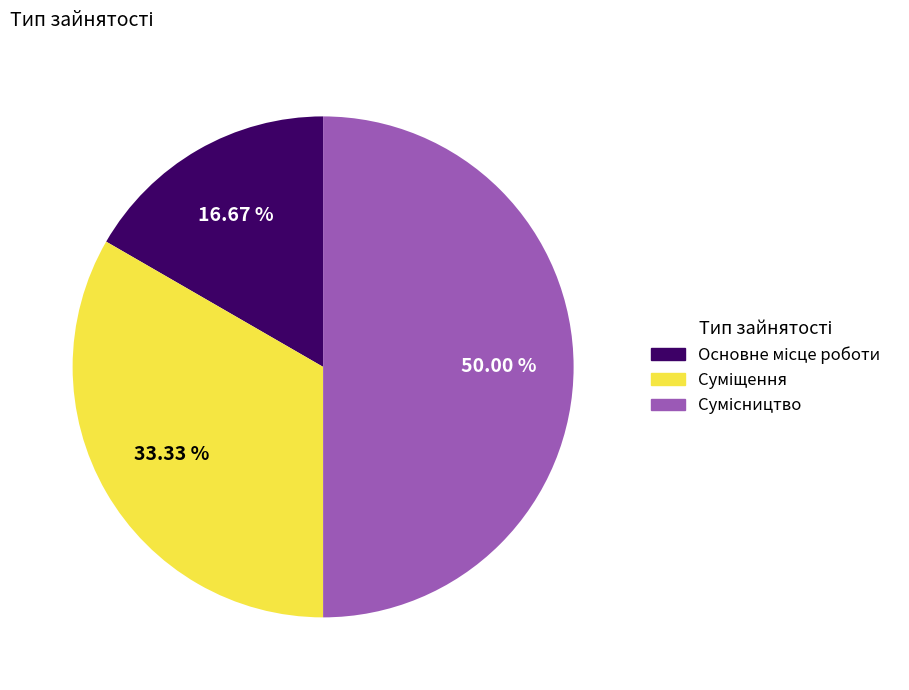

How many slices are in this pie chart?

3